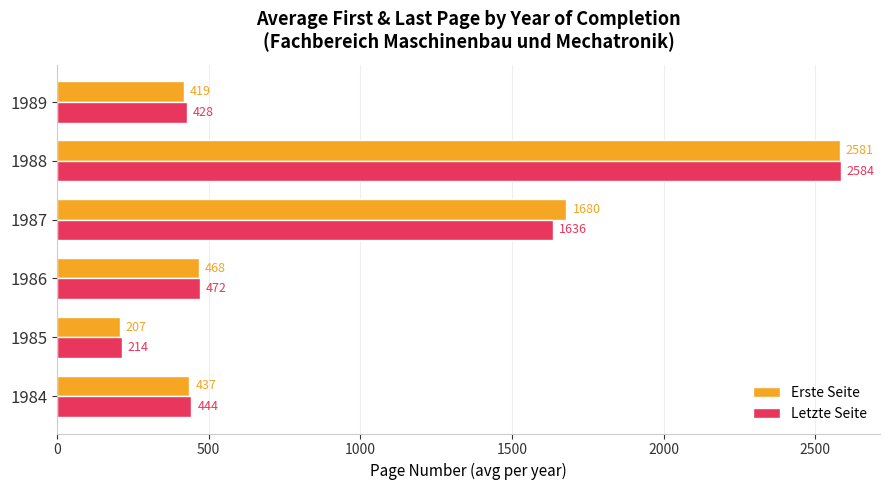

At how many categories does at least one series exceed 209?

6